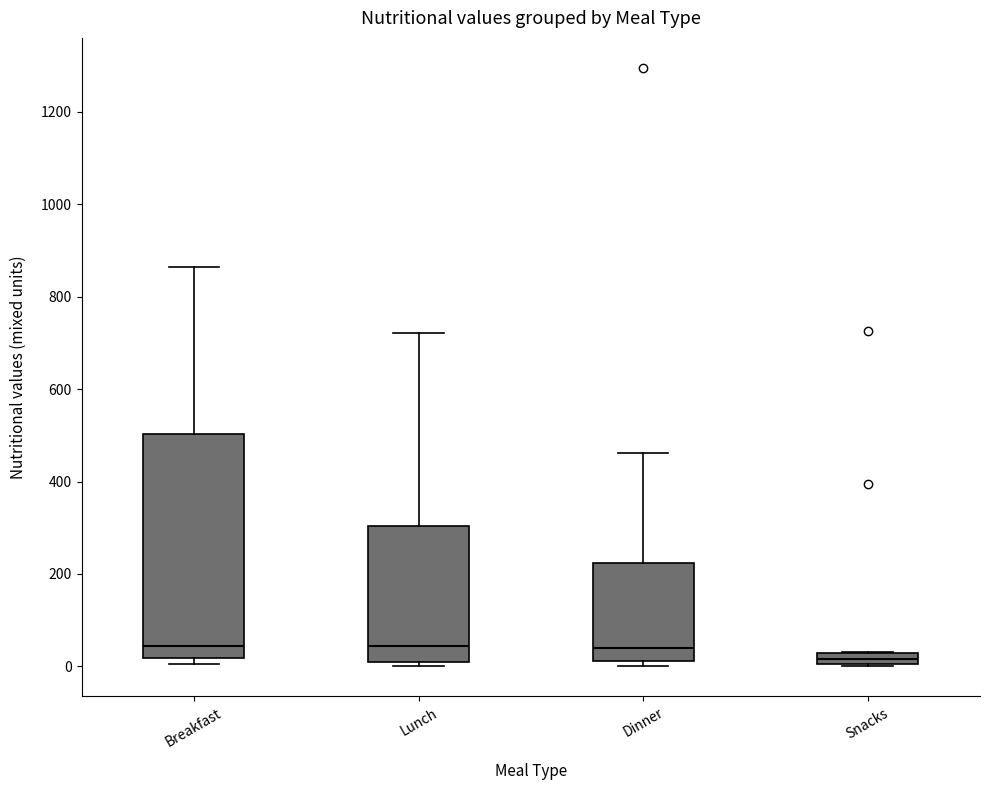

Where is the lower edge of the box for Snacks on the y-axis? The values are not printed on the chart, so give them approximately, as read against the axis.

0